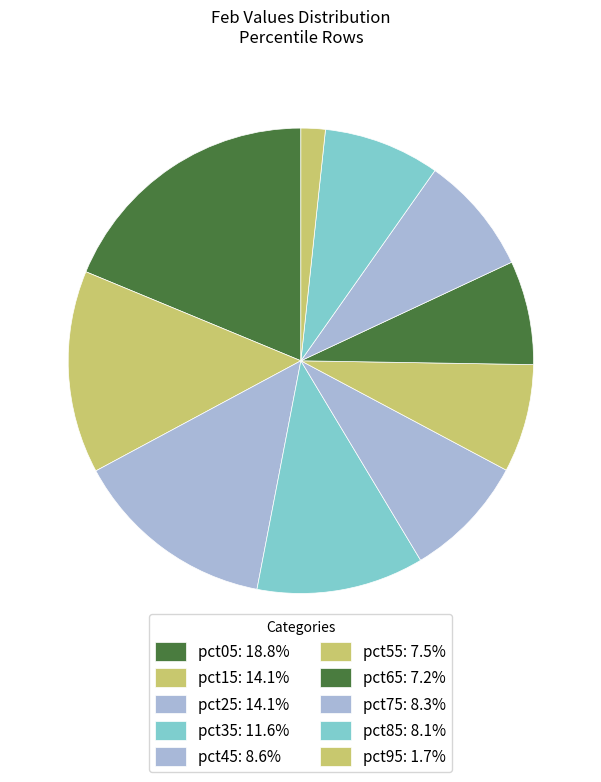

What percentage is the pct75 slice, to the nearest percent?

8%